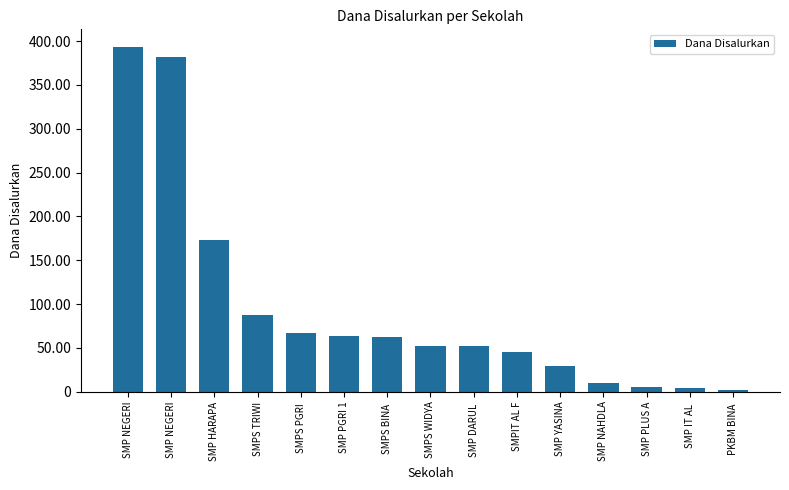

At which label is the value closest to 198000000?

SMP HARAPA